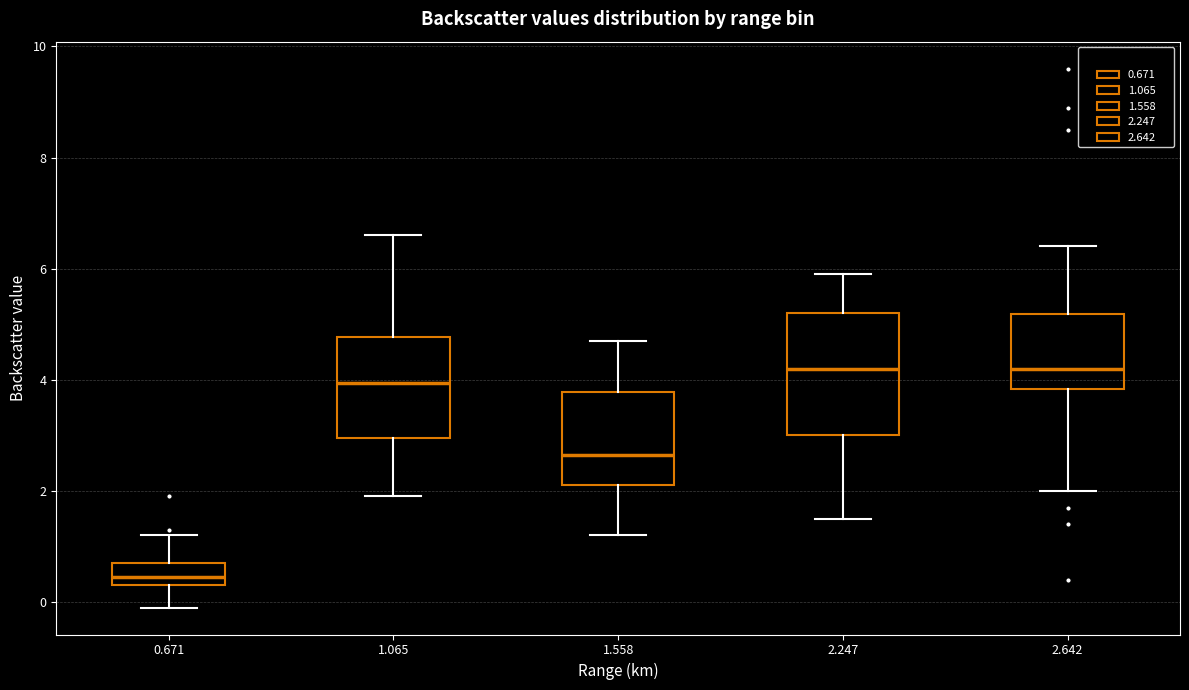

Reading left to right, transcribe this box plot: for each box, give where its median line is, the range the box spans, and where its two whiskers end, as read against the y-axis. The values are not printed on the chart, so give them approximately, as read against the axis.

0.671: median 0.4 (inside the box), box 0.4 to 0.8, whiskers 0.0 to 1.2
1.065: median 4.0, box 3.0 to 4.8, whiskers 2.0 to 6.6
1.558: median 2.6, box 2.2 to 3.8, whiskers 1.2 to 4.8
2.247: median 4.2, box 3.0 to 5.2, whiskers 1.6 to 6.0
2.642: median 4.2, box 3.8 to 5.2, whiskers 2.0 to 6.4